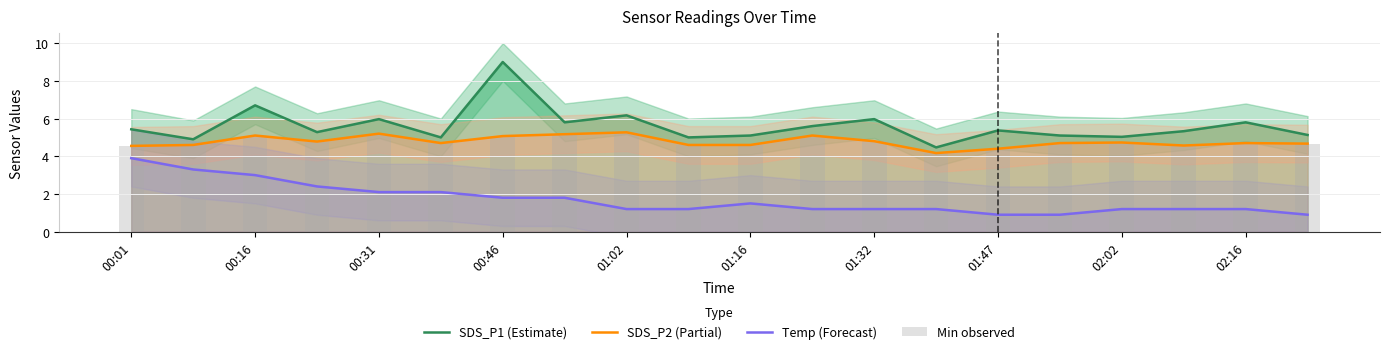

Reading left to right, transcribe all the data shown in this chart.

SDS_P1 (Estimate): 5.4	4.9	6.7	5.3	6.0	5.0	9.0	5.8	6.2	5.0	5.1	5.6	6.0	4.5	5.4	5.1	5.0	5.3	5.8	5.1
SDS_P2 (Partial): 4.5	4.6	5.1	4.8	5.2	4.7	5.1	5.2	5.3	4.6	4.6	5.1	4.8	4.2	4.4	4.7	4.7	4.6	4.7	4.7
Temp (Forecast): 3.9	3.3	3.0	2.4	2.1	2.1	1.8	1.8	1.2	1.2	1.5	1.2	1.2	1.2	0.9	0.9	1.2	1.2	1.2	0.9
Min observed: 4.5	4.6	5.1	4.8	5.2	4.7	5.1	5.2	5.3	4.6	4.6	5.1	4.8	4.2	4.4	4.7	4.7	4.6	4.7	4.7